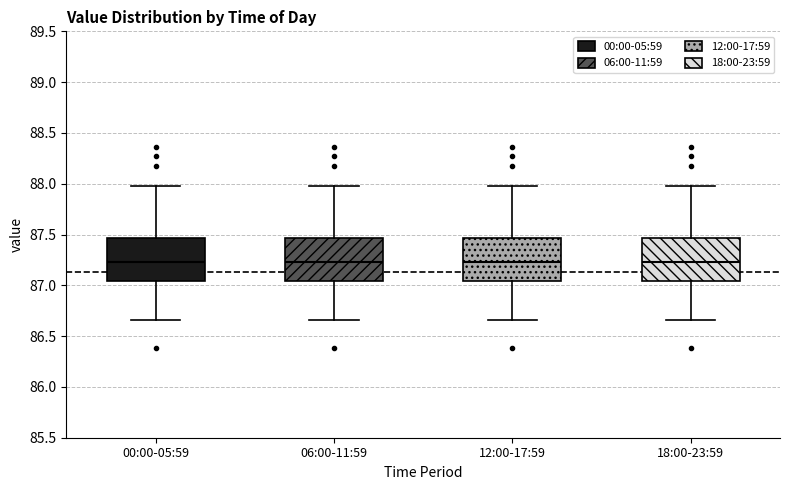

Reading left to right, transcribe this box plot: for each box, give where its median line is, the range the box spans, and where its two whiskers end, as read against the y-axis. The values are not printed on the chart, so give them approximately, as read against the axis.

00:00-05:59: median 87.25, box 87.05 to 87.45, whiskers 86.65 to 88.00
06:00-11:59: median 87.25, box 87.05 to 87.45, whiskers 86.65 to 88.00
12:00-17:59: median 87.25, box 87.05 to 87.45, whiskers 86.65 to 88.00
18:00-23:59: median 87.25, box 87.05 to 87.45, whiskers 86.65 to 88.00